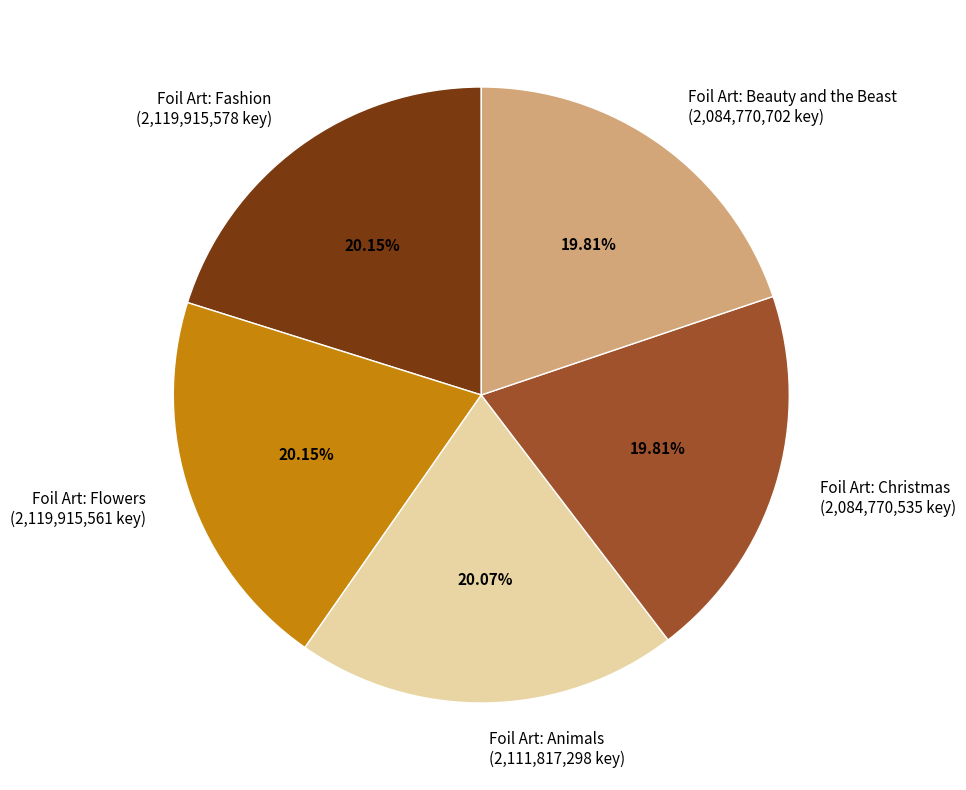

Do Foil Art: Fashion and Foil Art: Christmas together represent more than half of the pie?

No